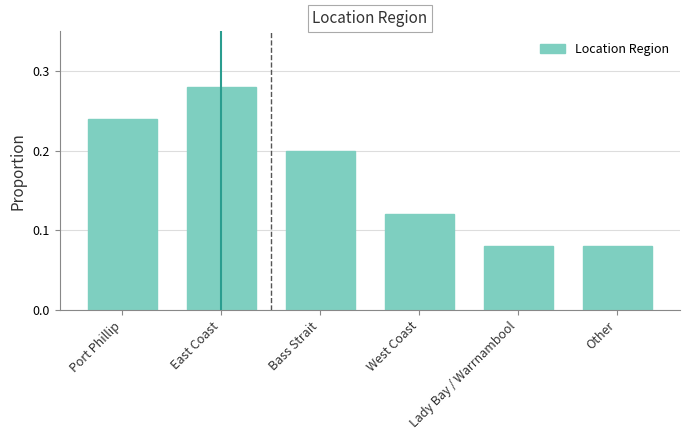

True or false: the data shows 0.5 at East Coast.

False